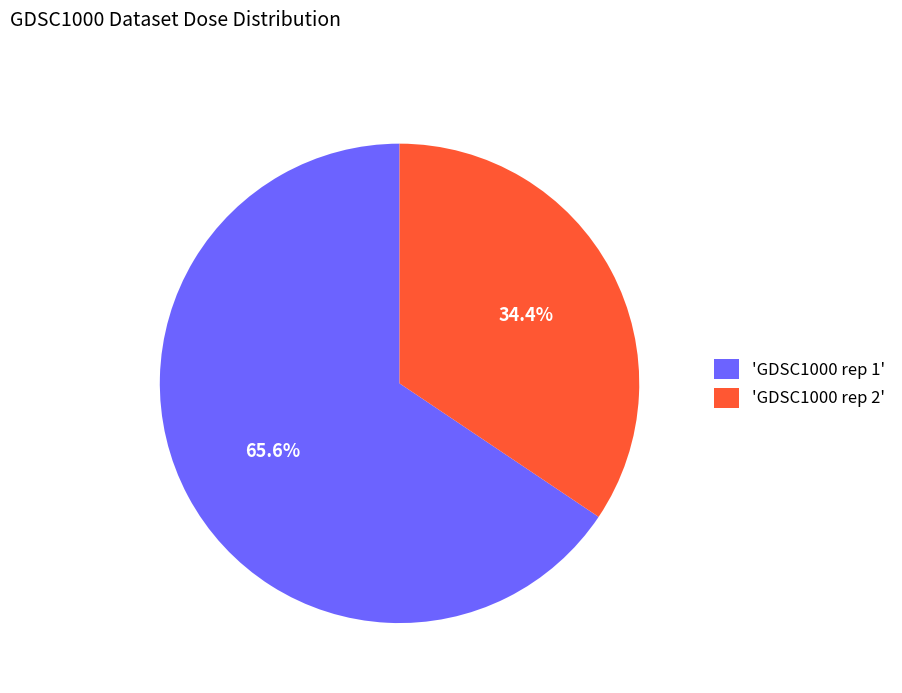

Combined, what portion of the pie is 'GDSC1000 rep 1' and 'GDSC1000 rep 2'?

100.0%